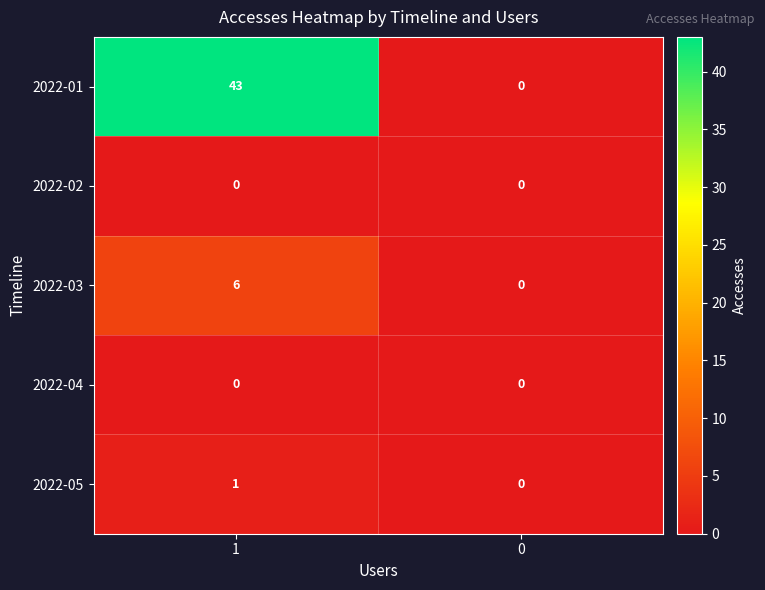

At how many categories does at least one series exceed 20?

1